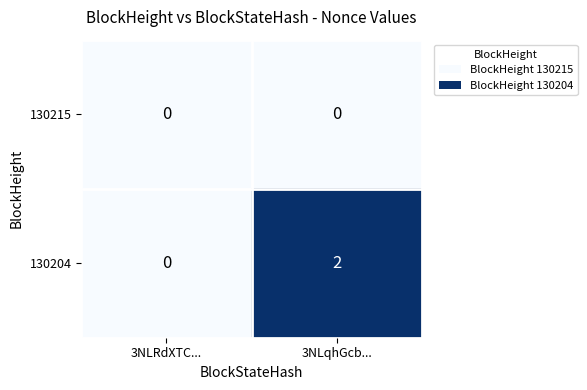

At which label is 130204 closest to 1?

3NLRdXTC...